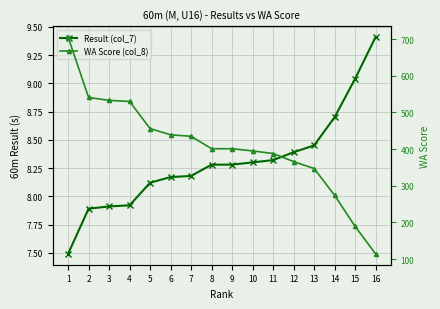

What are all the series names shown in the legend?

Result (col_7), WA Score (col_8)